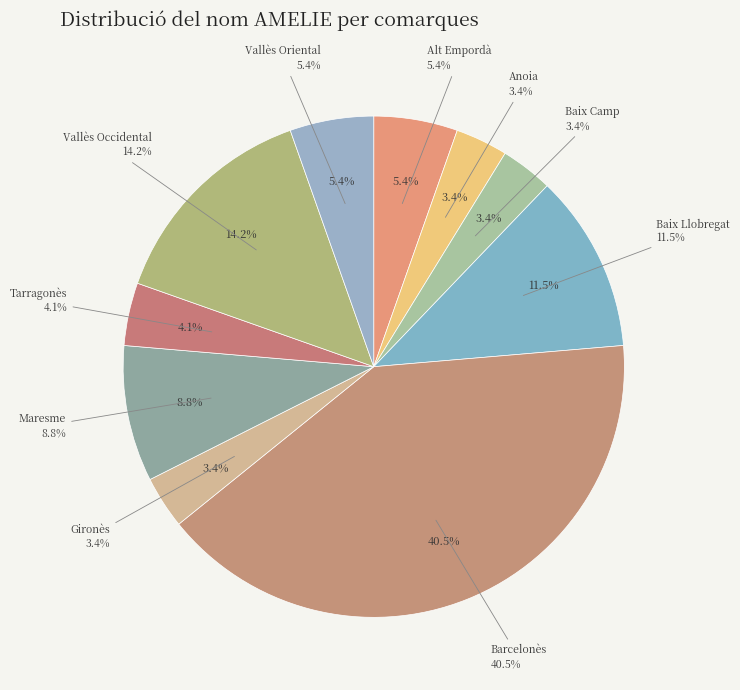

Rank the categories by value from highest to lowest.

Barcelonès, Vallès Occidental, Baix Llobregat, Maresme, Alt Empordà, Vallès Oriental, Tarragonès, Anoia, Baix Camp, Gironès